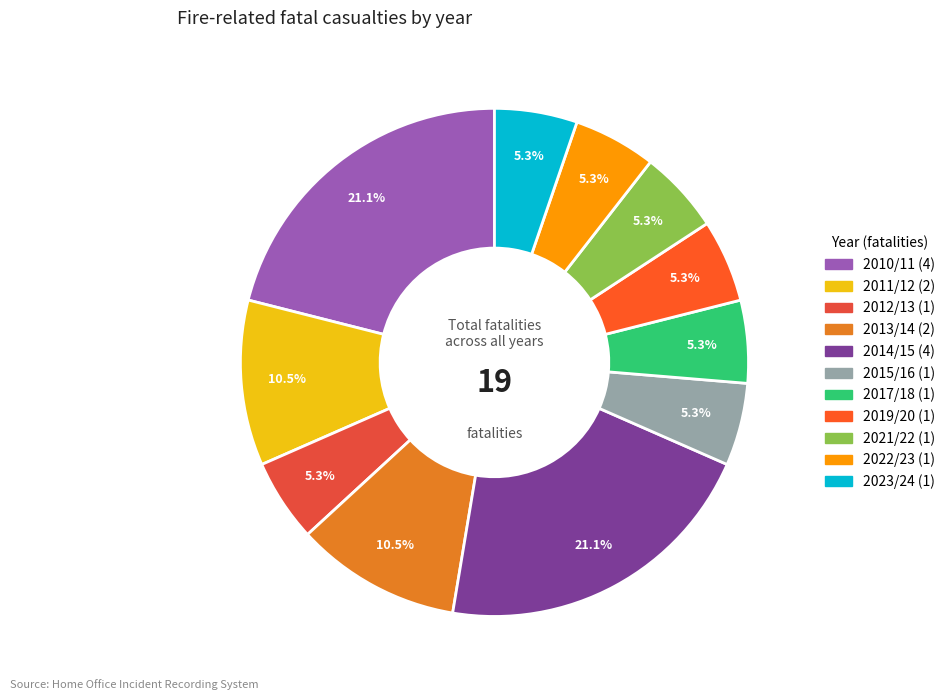

Is there a majority slice in this chart?

No